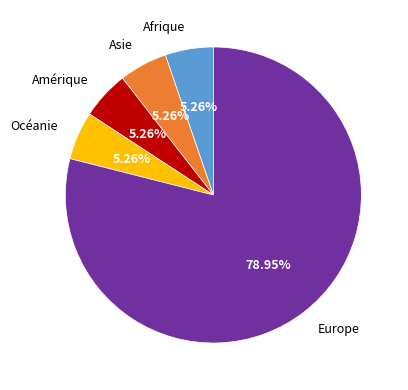

Does Asie account for over 50% of the chart?

No